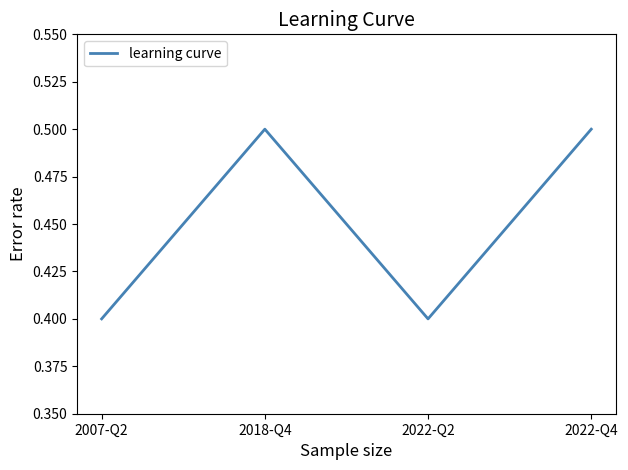

Where is the first local minimum?

2022-Q2